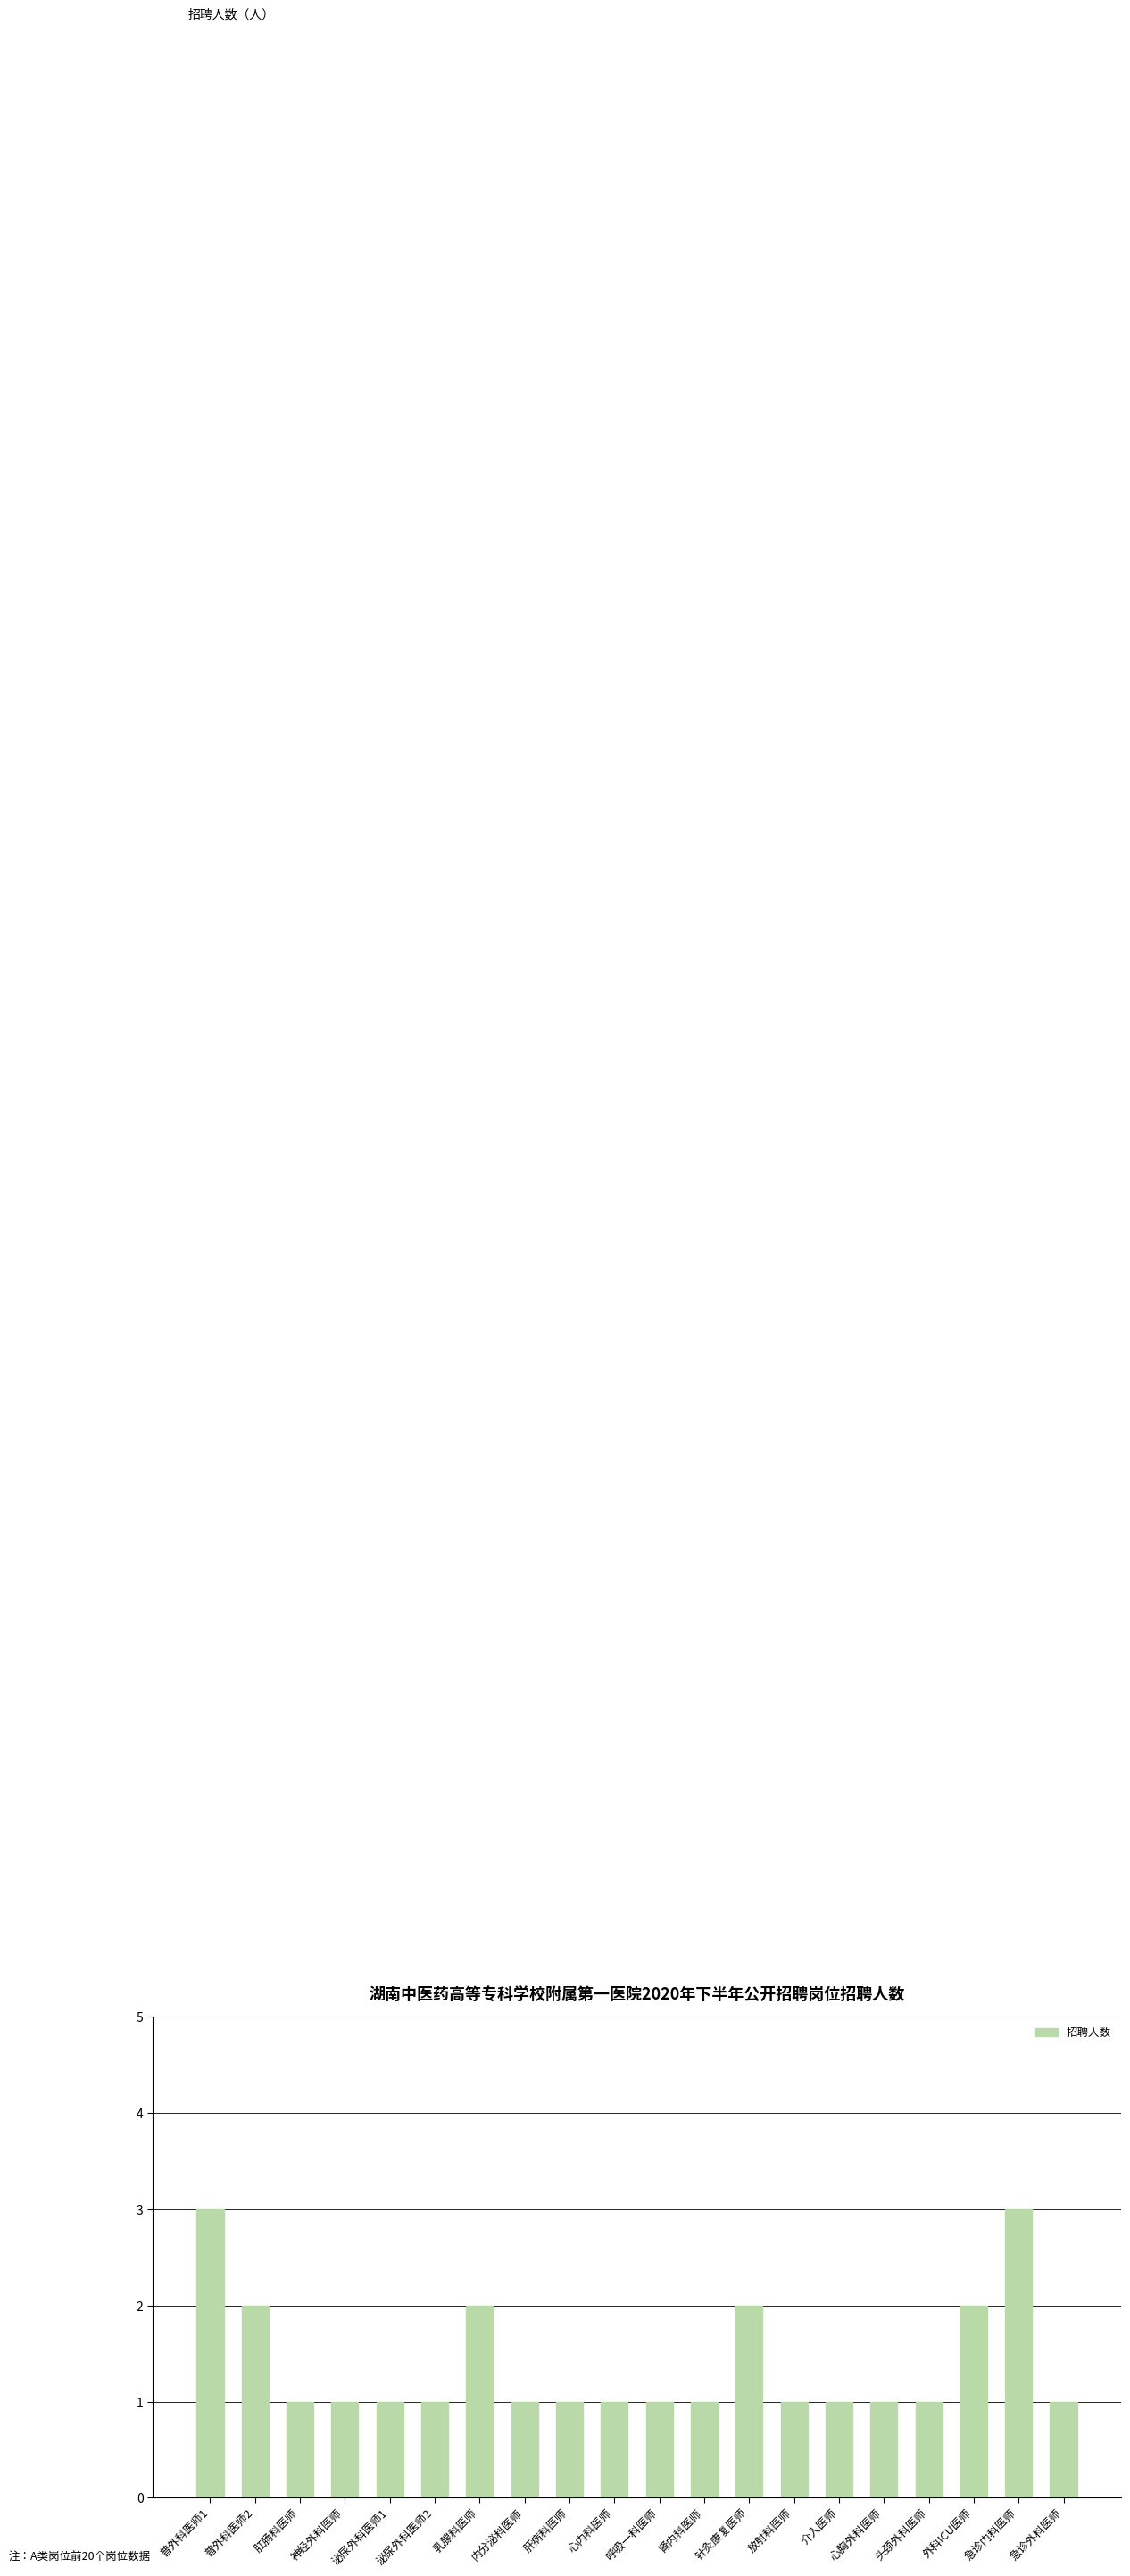

What is the greatest value displayed?

3